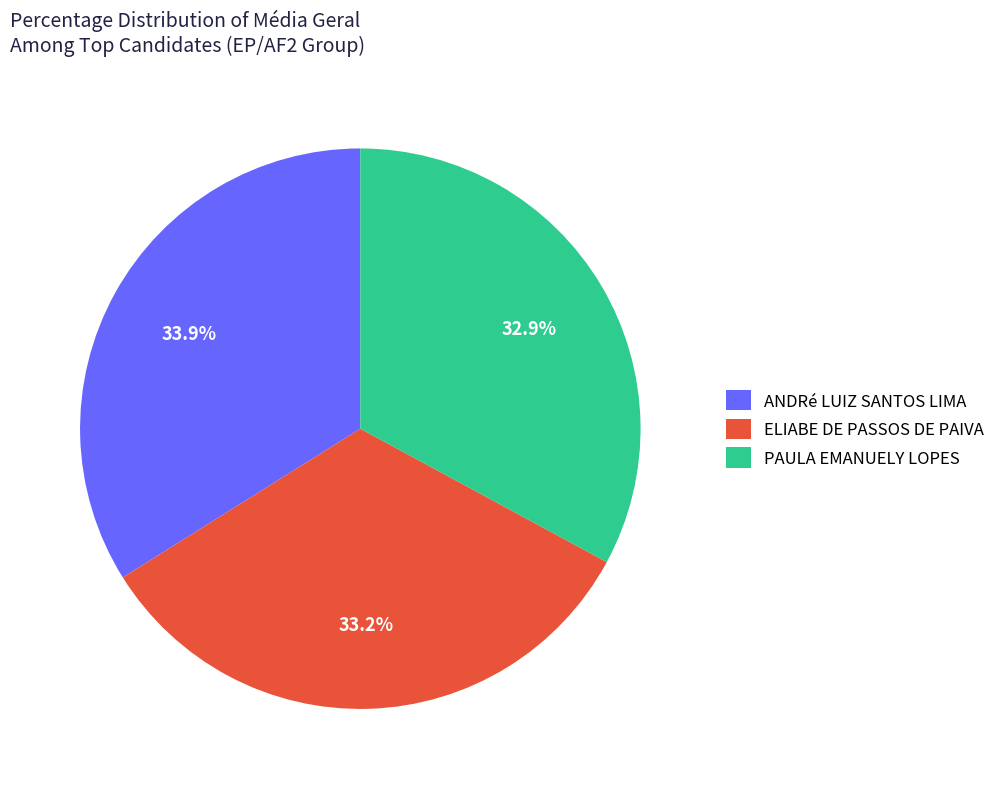

To the nearest percent, what percentage of the pie is ANDRé LUIZ SANTOS LIMA?

34%